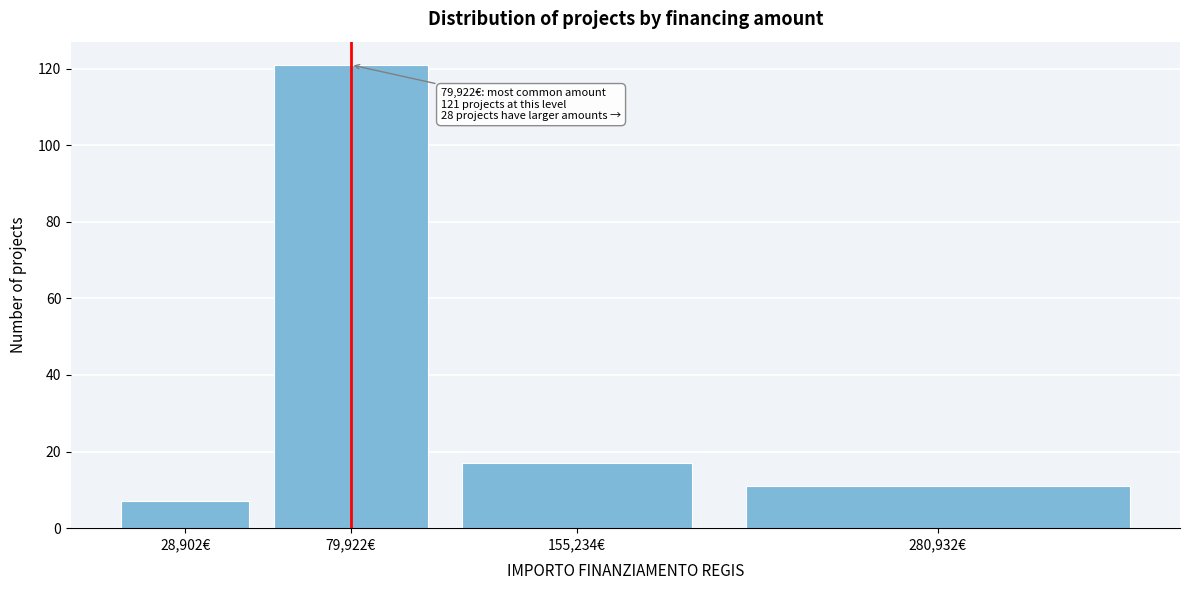

Reading left to right, extract all data points from this chart.

28,902€=7	79,922€=121	155,234€=17	280,932€=11